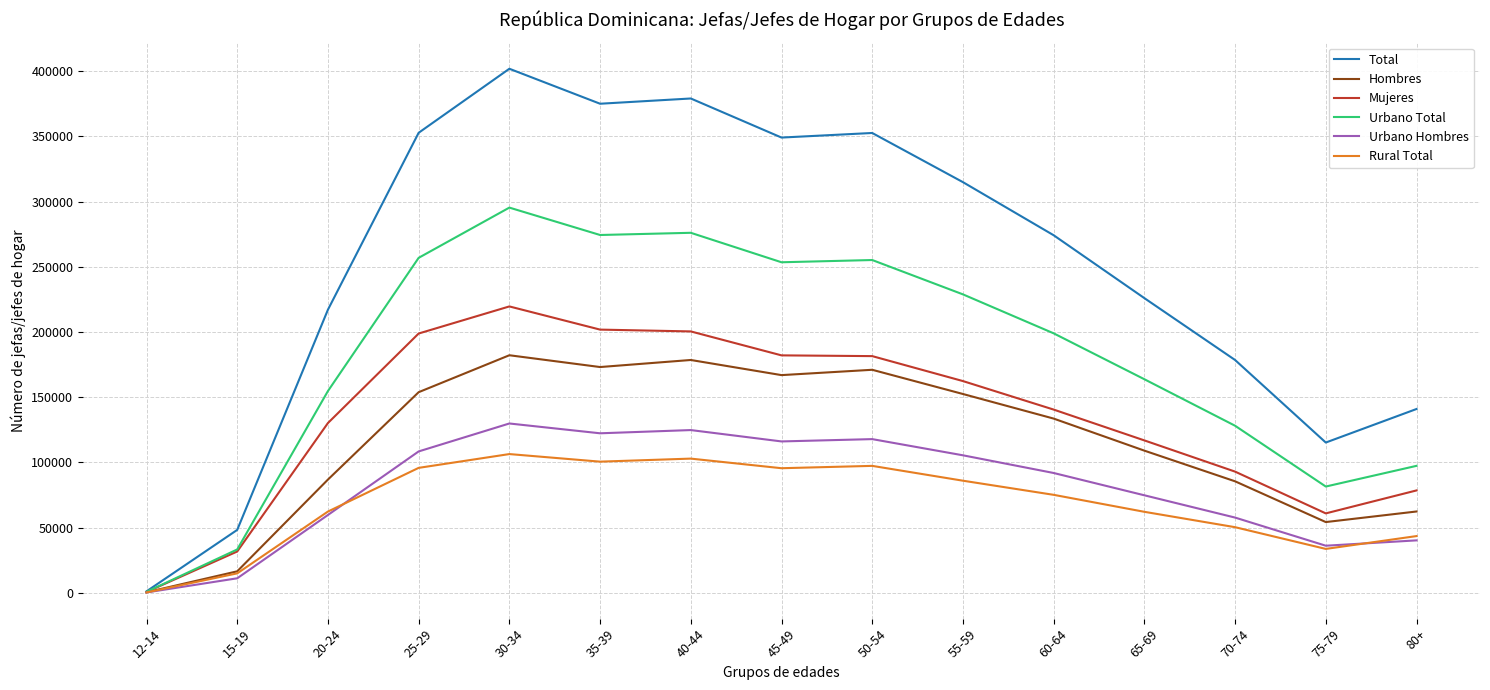

At which category is the sum across all series the highest?

30-34